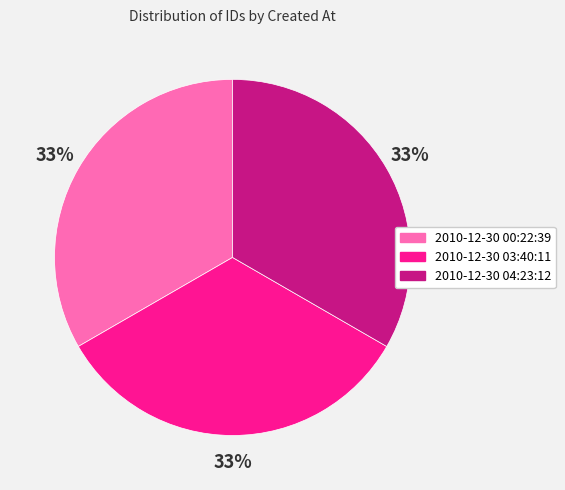

Does 2010-12-30 03:40:11 account for over 50% of the chart?

No